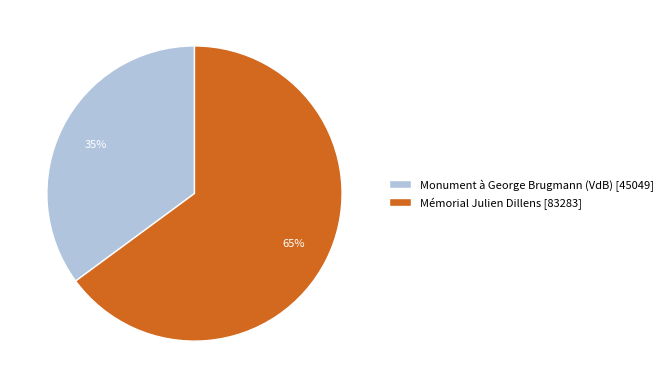

To the nearest percent, what is the average slice percentage?

50%